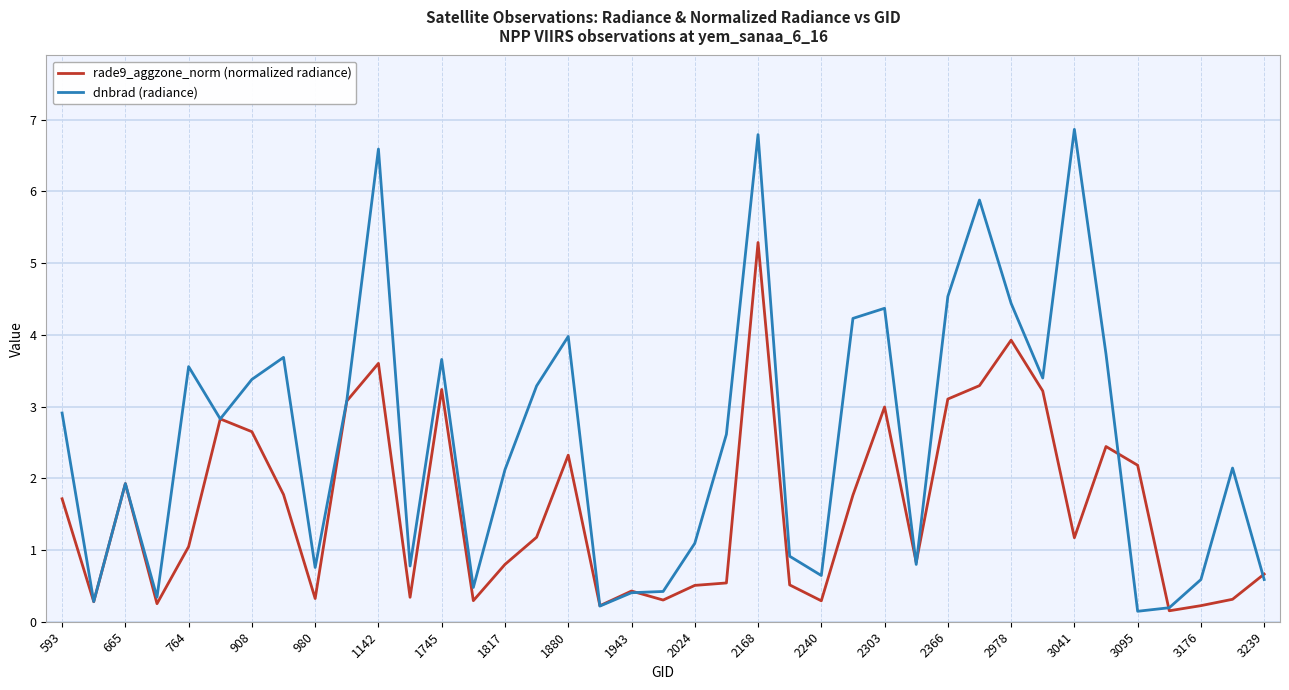

What is the greatest value displayed?

6.9